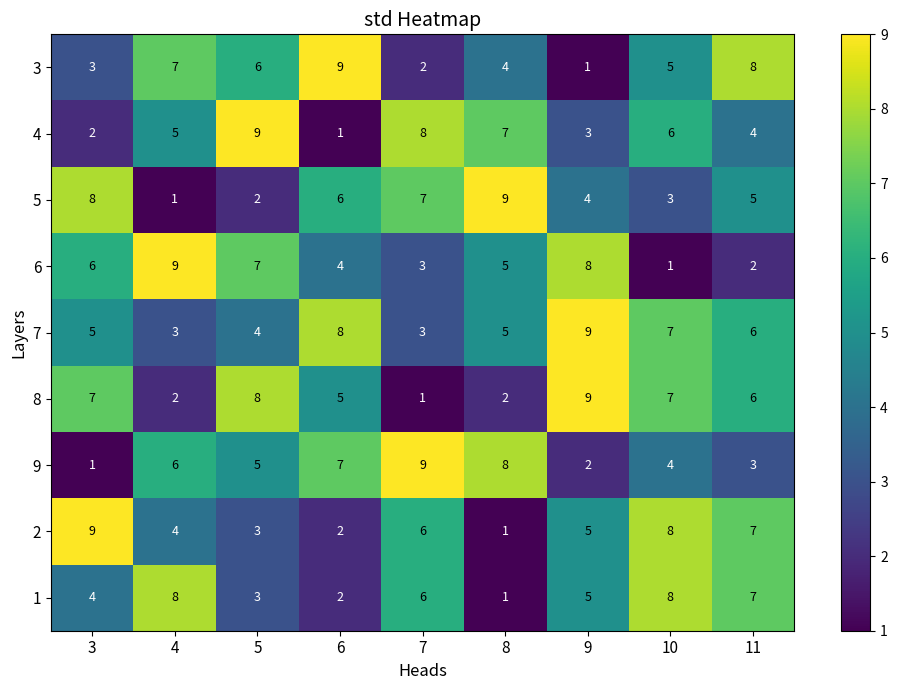

What is the difference between the highest and lowest values at 3?

8